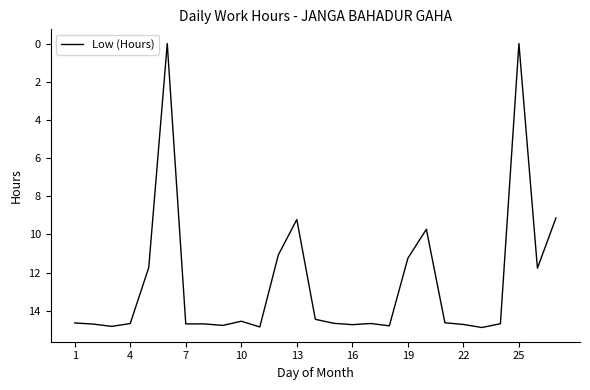

What is the greatest value displayed?

14.9